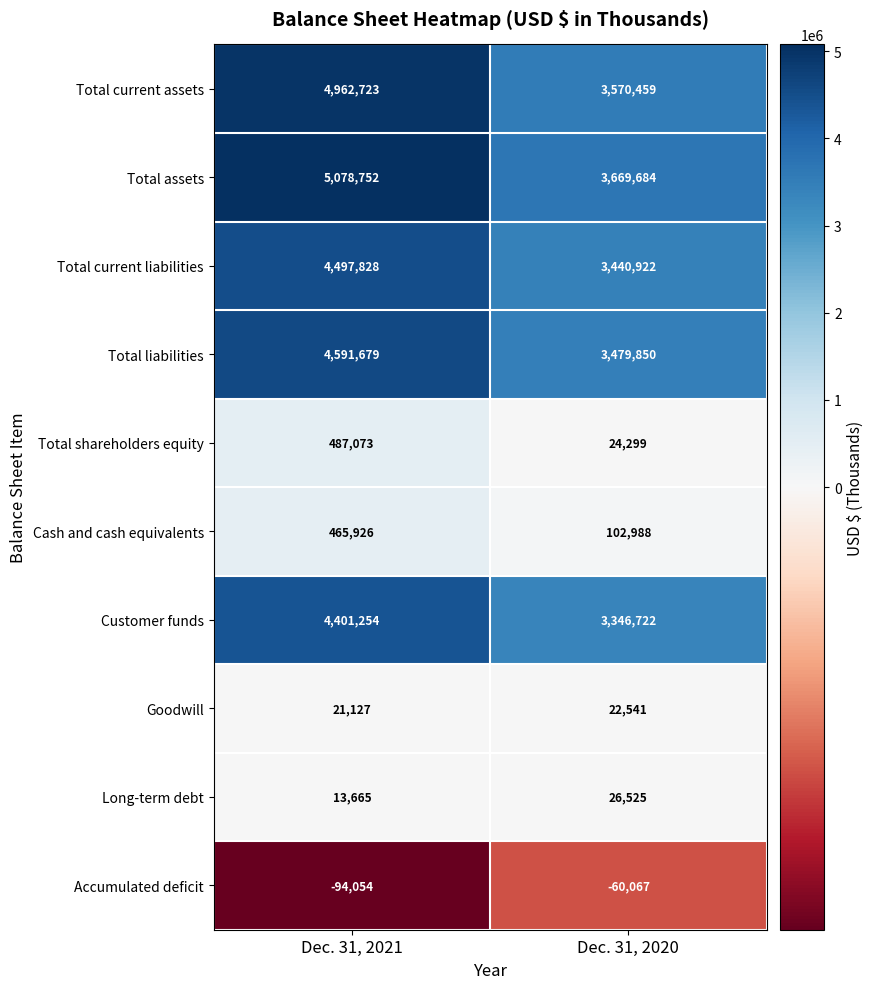

List the series in order of their peak value, lowest first.

Accumulated deficit, Goodwill, Long-term debt, Cash and cash equivalents, Total shareholders equity, Customer funds, Total current liabilities, Total liabilities, Total current assets, Total assets